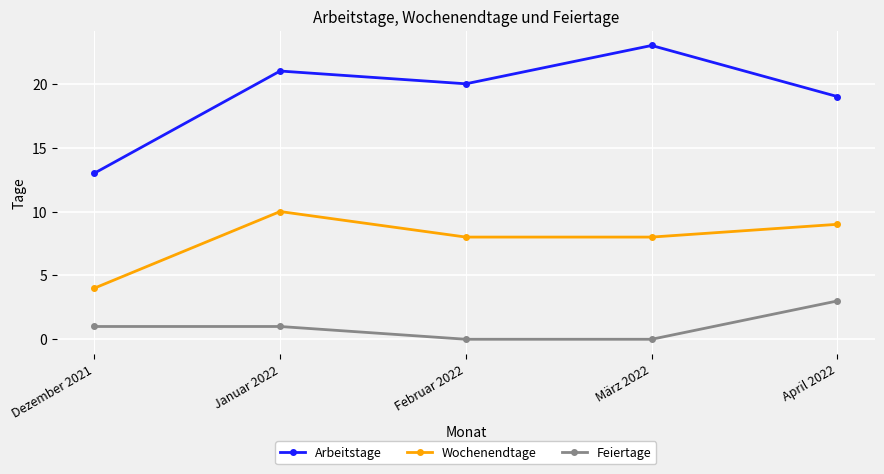

Is it true that Arbeitstage equals 19 at April 2022?

True